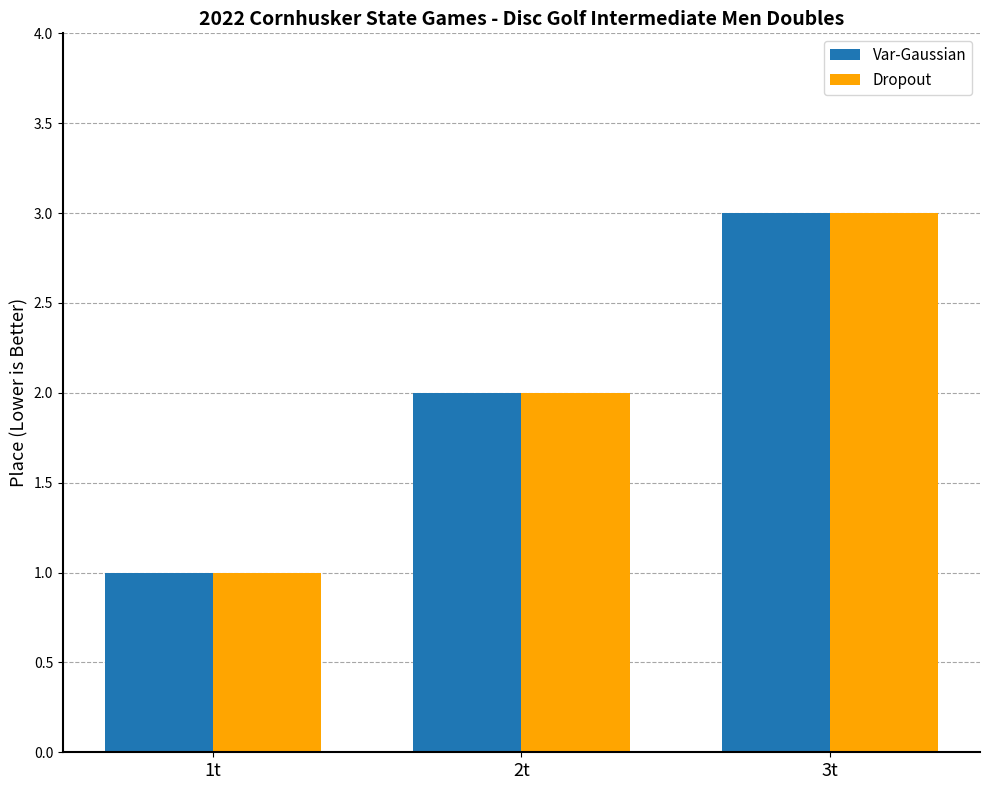

Rank the categories by Var-Gaussian value from highest to lowest.

3t, 2t, 1t